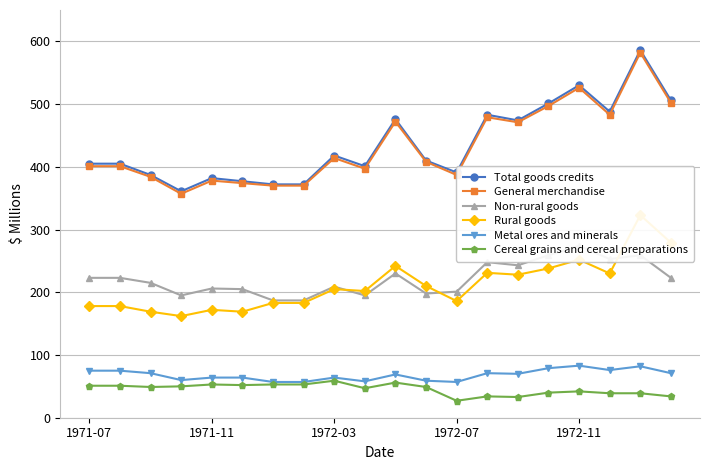

What is the difference between the maximum and minimum values in the Non-rural goods series?

87